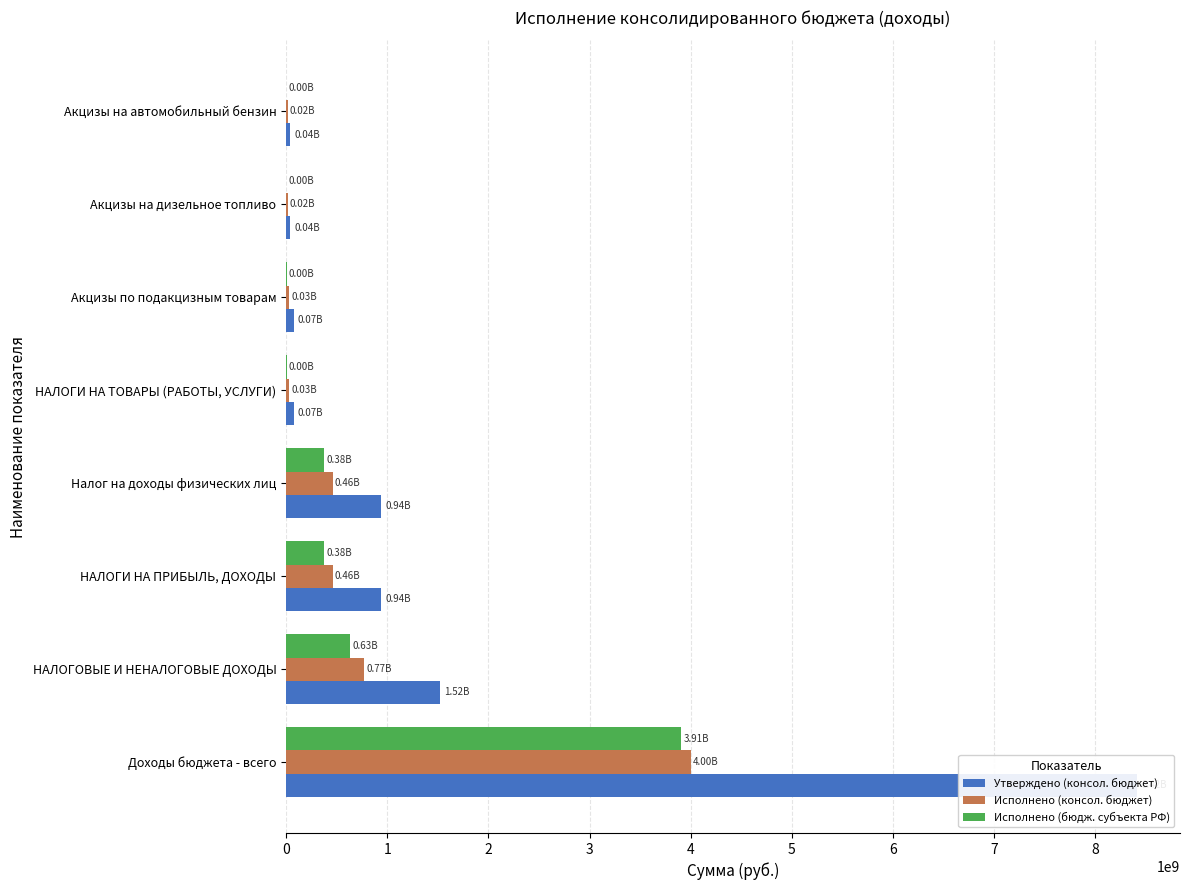

What is the value of the Утверждено (консол. бюджет) bar at the 8th from the left?

40644383.8